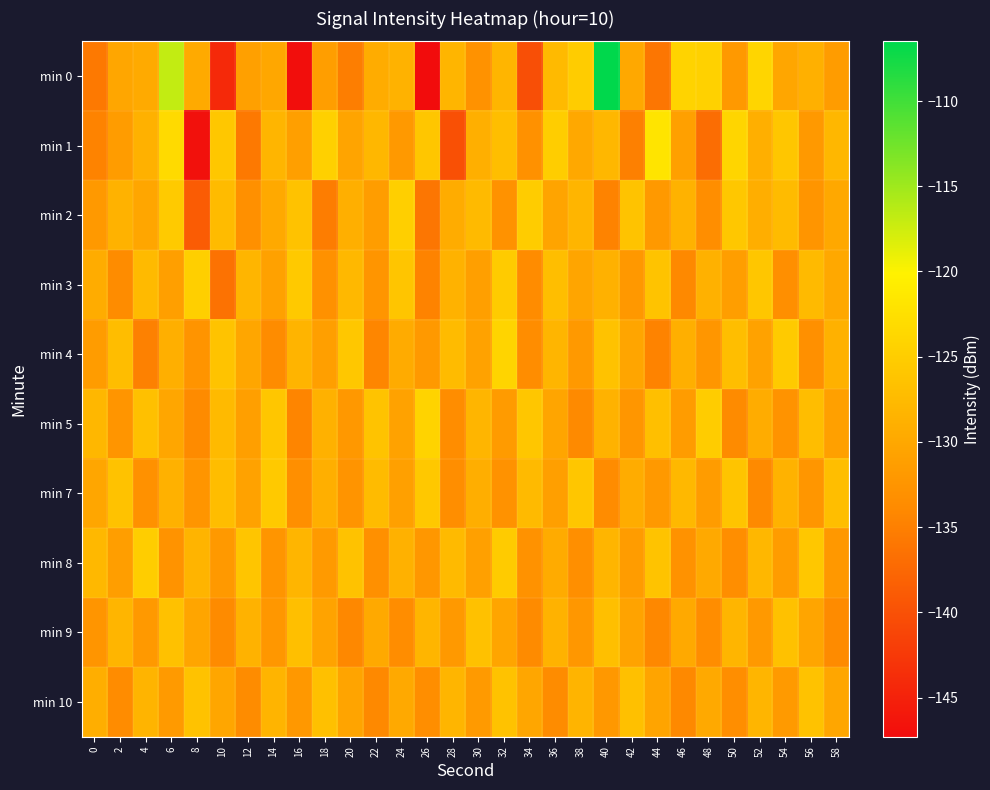

Which series has the widest spread of values?

min 0